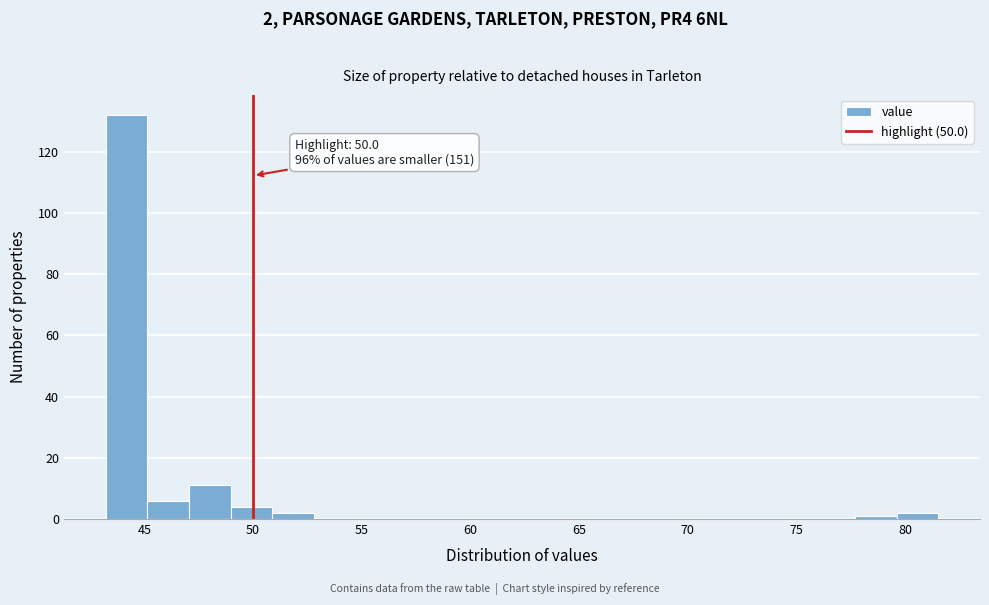

Read against the x-axis, roughly where is the centre of the tallest bar?

44.0